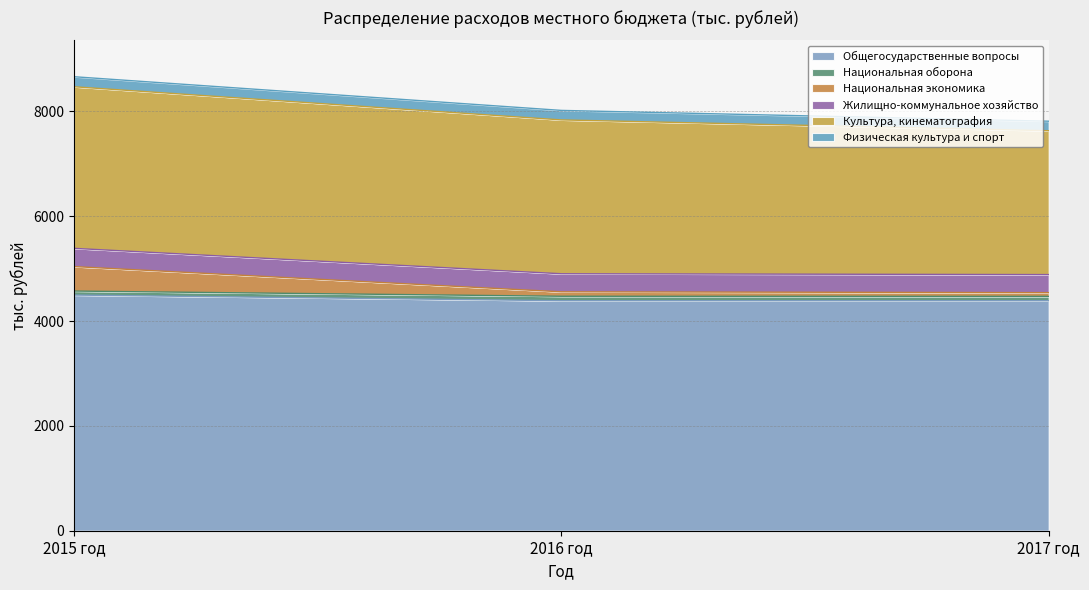

What is the label of the 1st point from the right?

2017 год